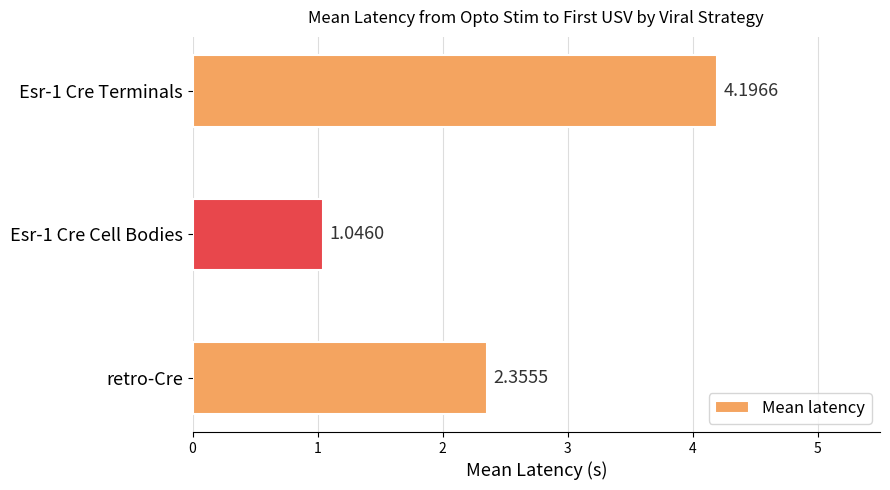

What is the difference between the values at retro-Cre and Esr-1 Cre Terminals?

1.8